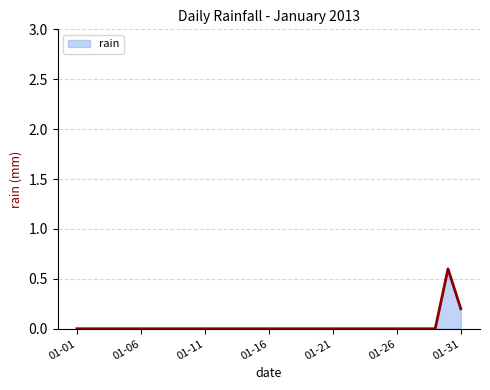

What is the difference between the maximum and minimum values?

0.6